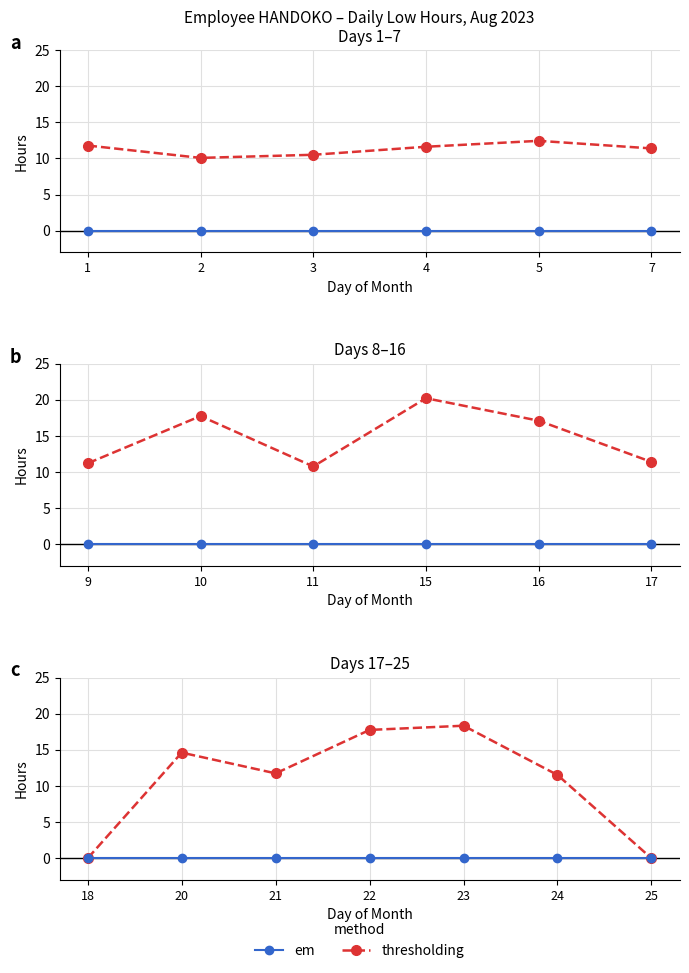

At 23, list the series in order from largest to smallest.

thresholding, em